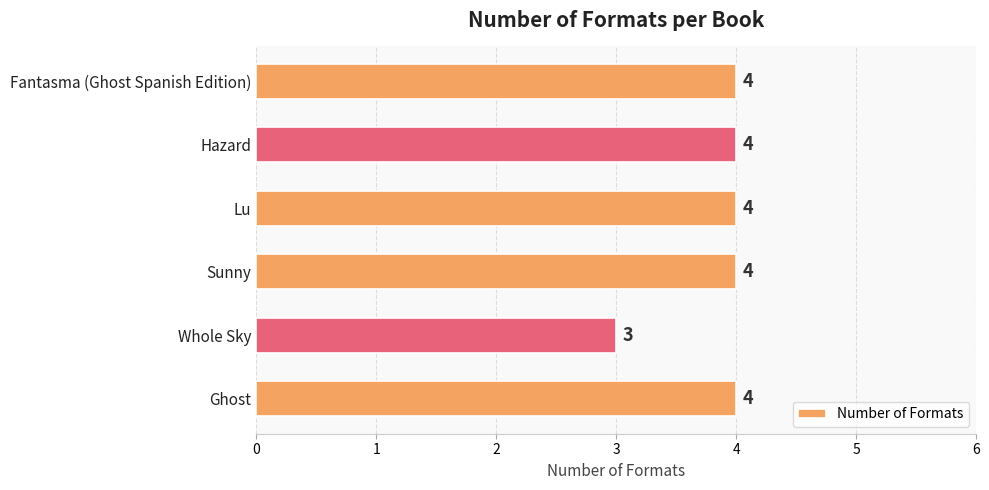

At which label is the value closest to 3?

Whole Sky